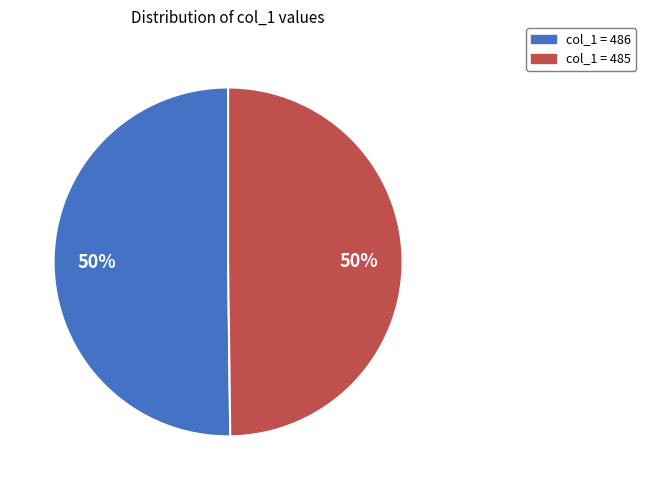

To the nearest percent, what is the average slice percentage?

50%